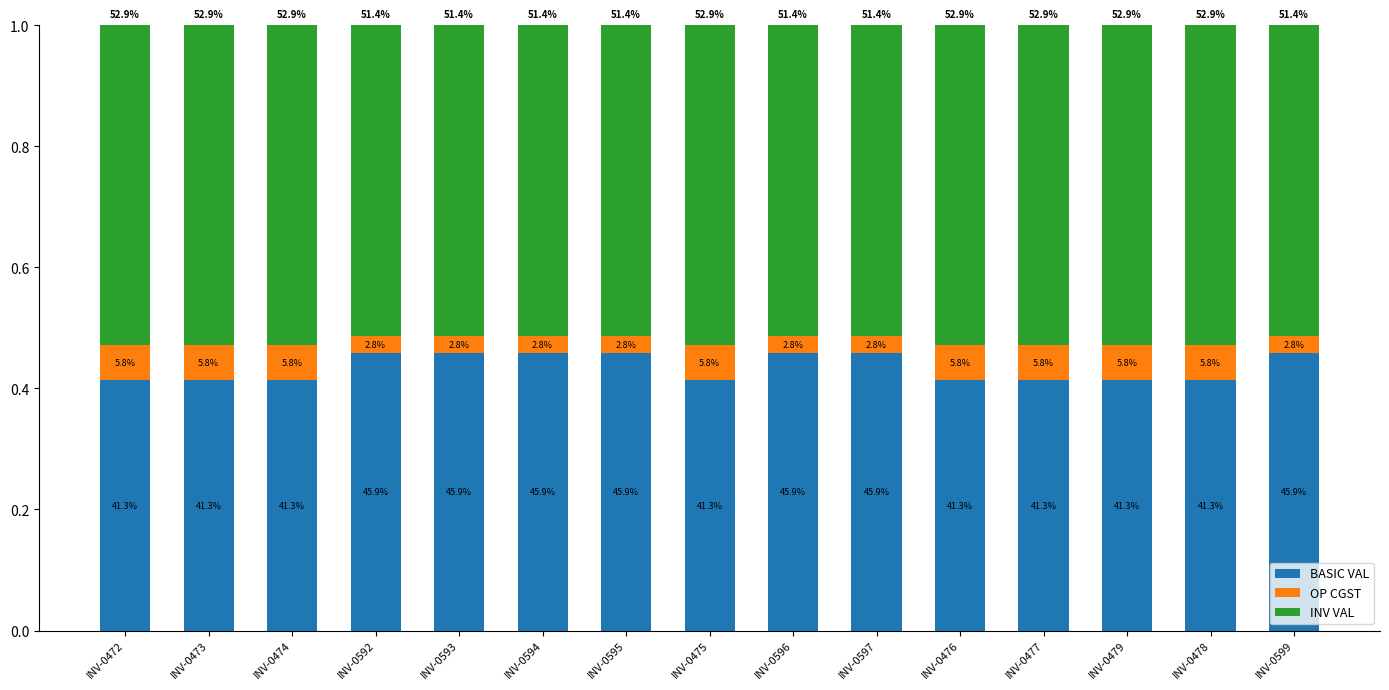

Are the bars horizontal?

No